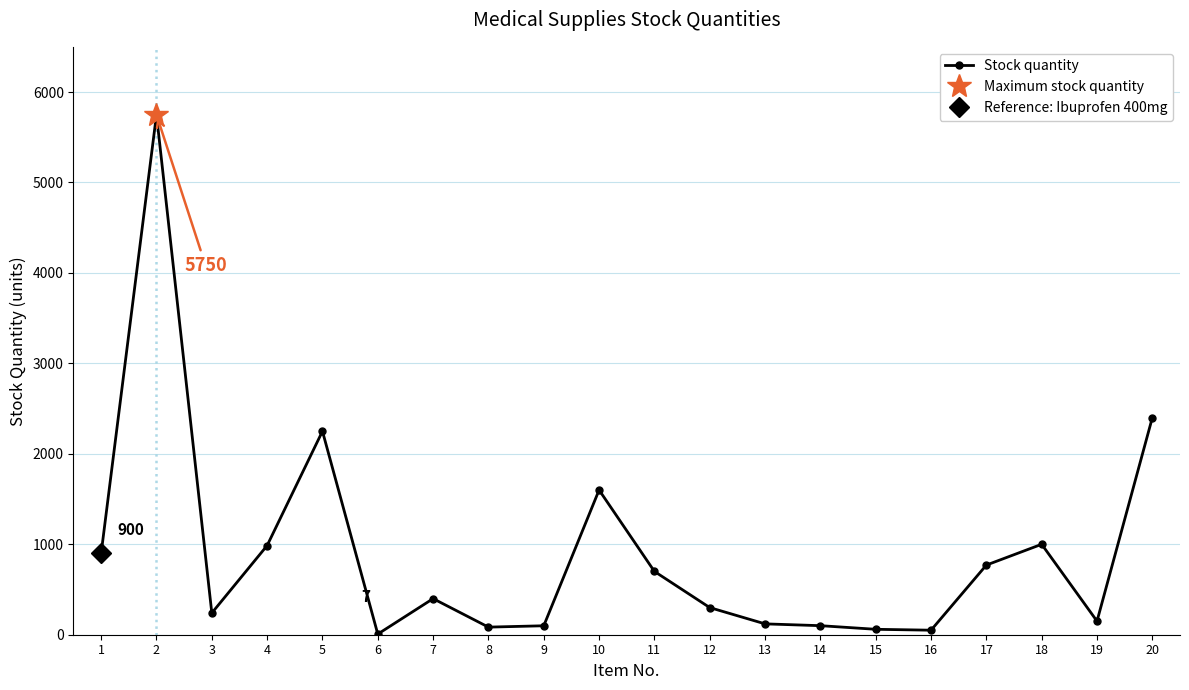

What is the value of the 9th point from the left?

99